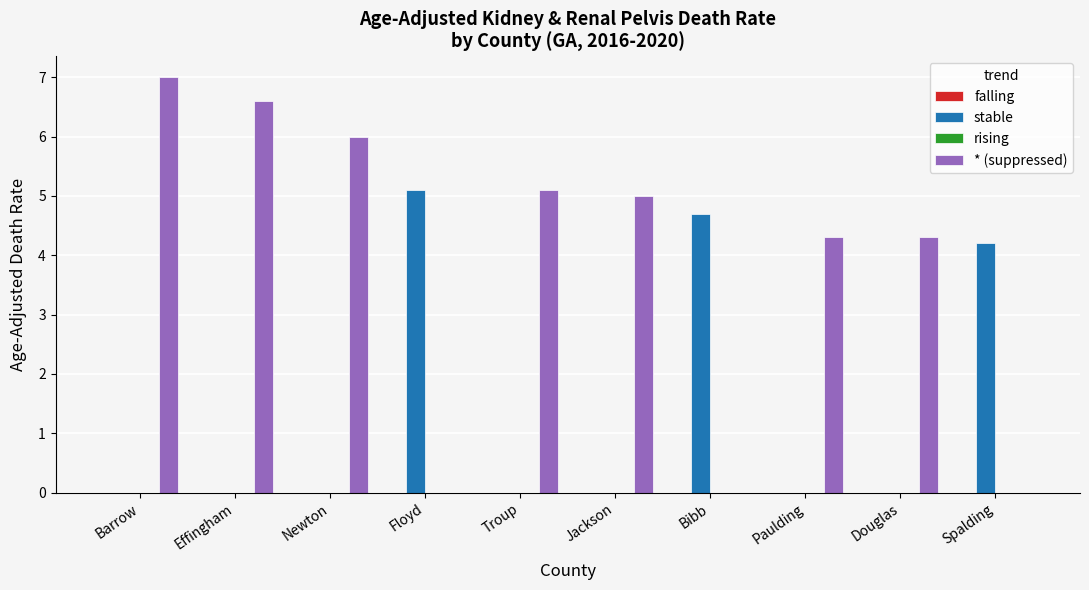

The value of stable at Effingham is 2.3. True or false?

False